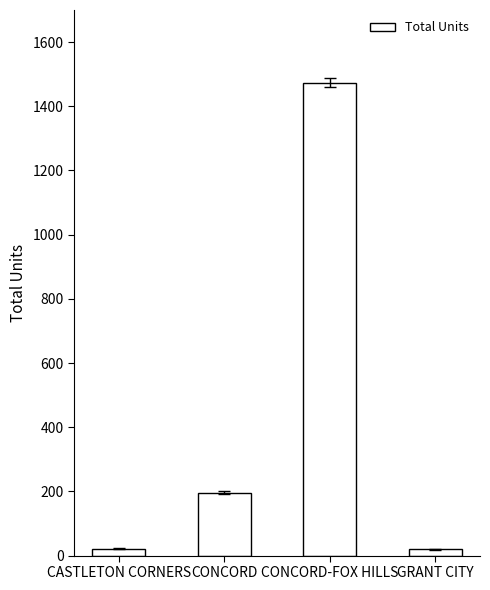

What position from the left is CONCORD?

2